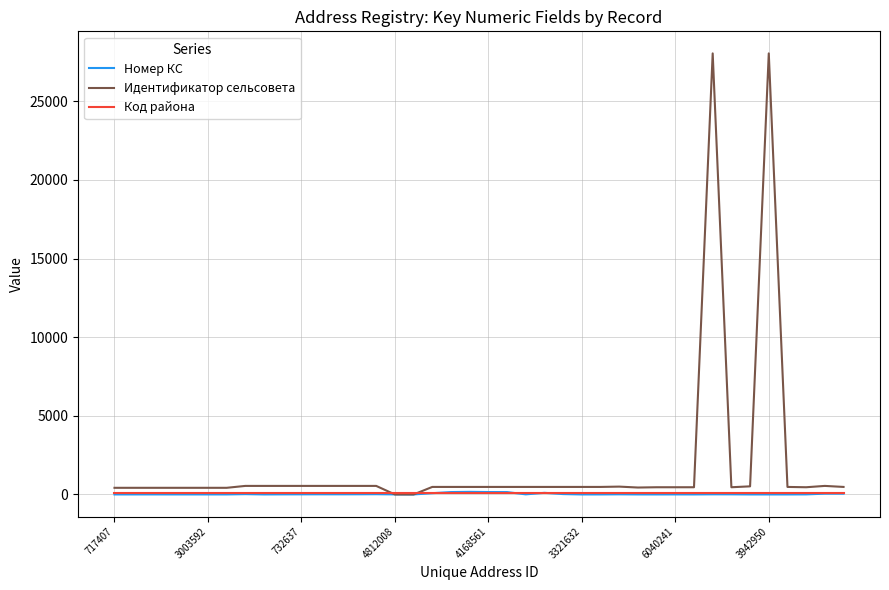

Which series has the largest range (max minus min)?

Идентификатор сельсовета